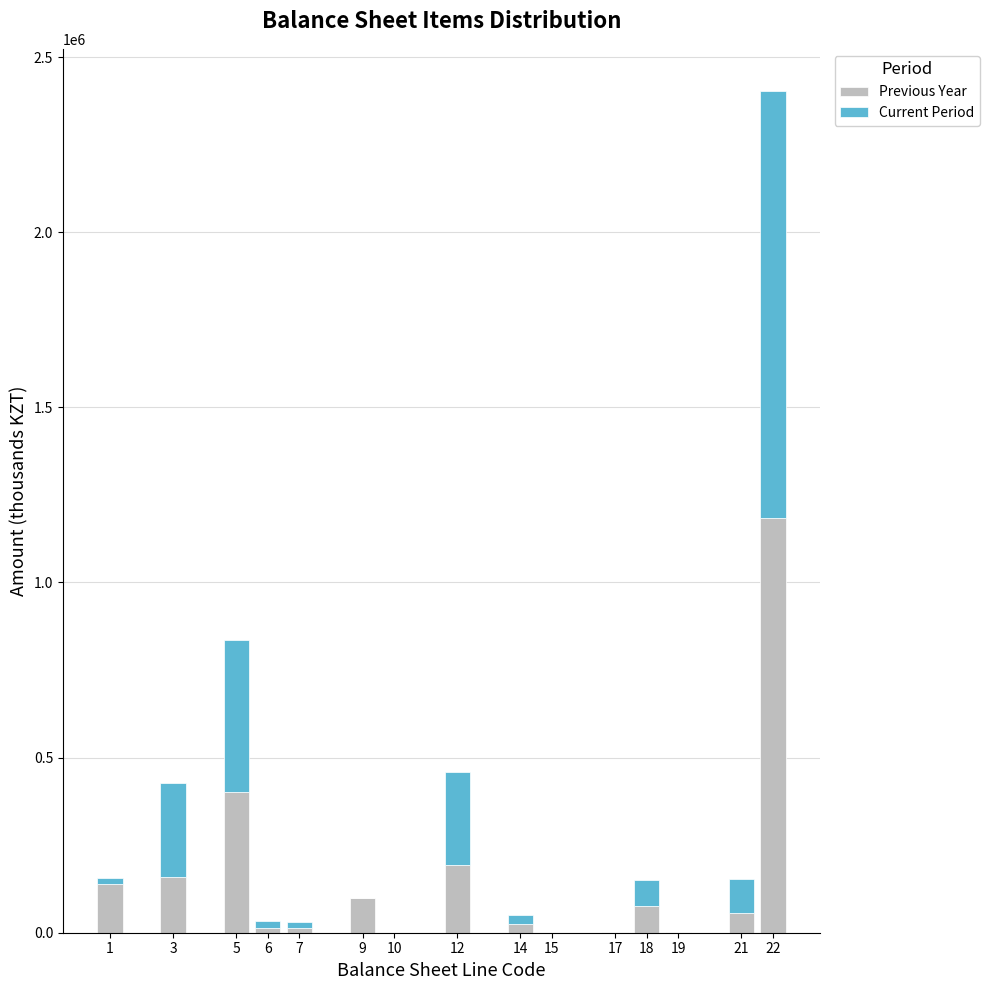

At which category is the sum across all series the highest?

22